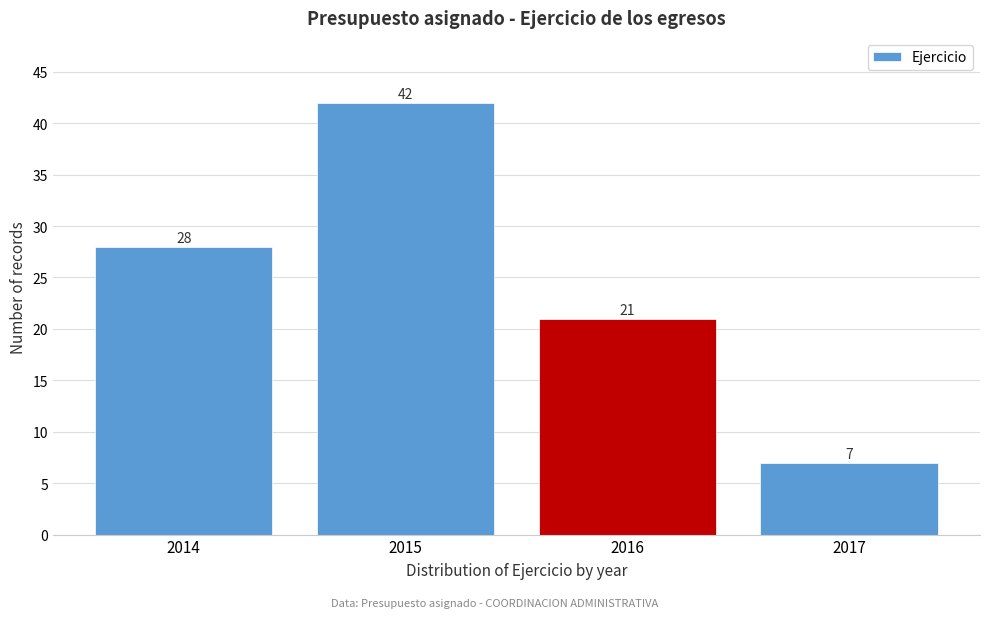

Reading left to right, what are all the values shown in this chart?

2014=28	2015=42	2016=21	2017=7